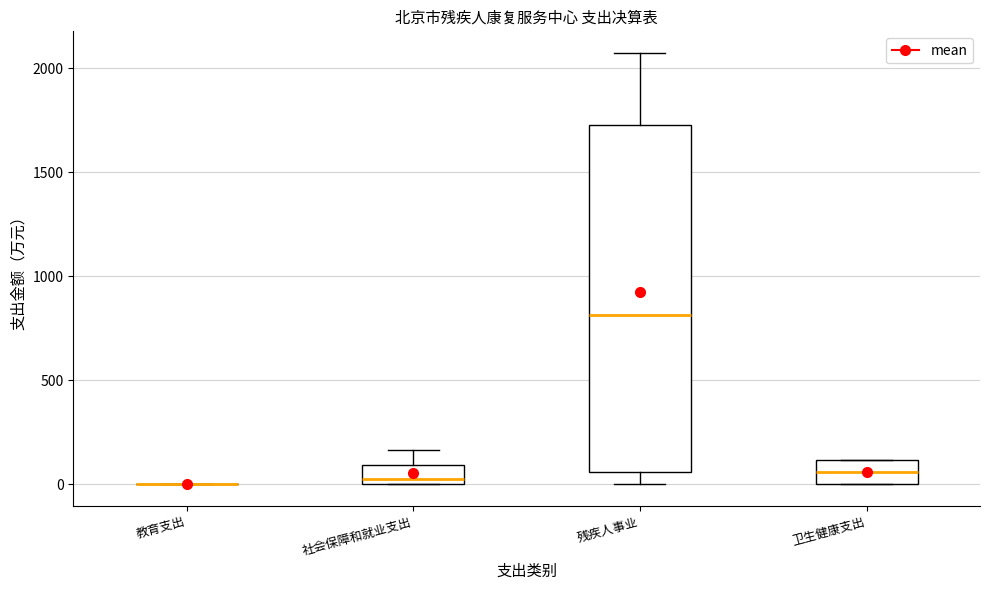

Reading left to right, transcribe this box plot: for each box, give where its median line is, the range the box spans, and where its two whiskers end, as read against the y-axis. The values are not printed on the chart, so give them approximately, as read against the axis.

教育支出: box collapsed to a line at 0, whiskers 0 to 0
社会保障和就业支出: median 50, box 0 to 100, whiskers 0 to 150
残疾人事业: median 800, box 50 to 1750, whiskers 0 to 2050
卫生健康支出: median 50, box 0 to 100, whiskers 0 to 100